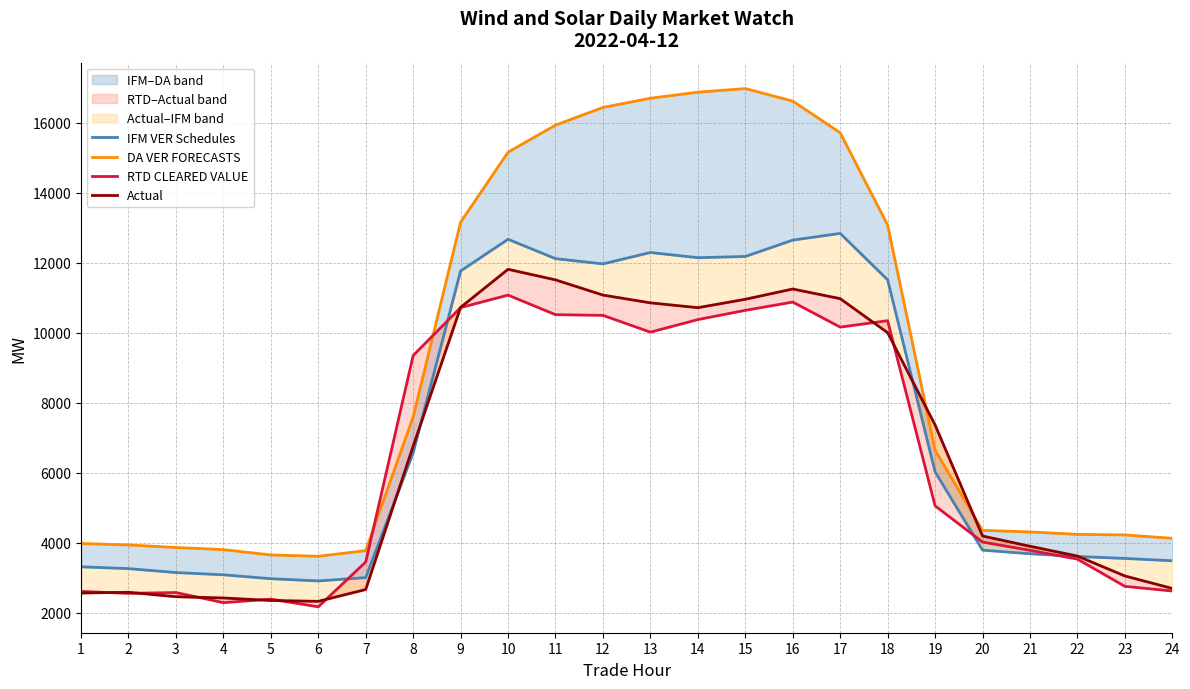

At which label is DA VER FORECASTS closest to 10288?

8